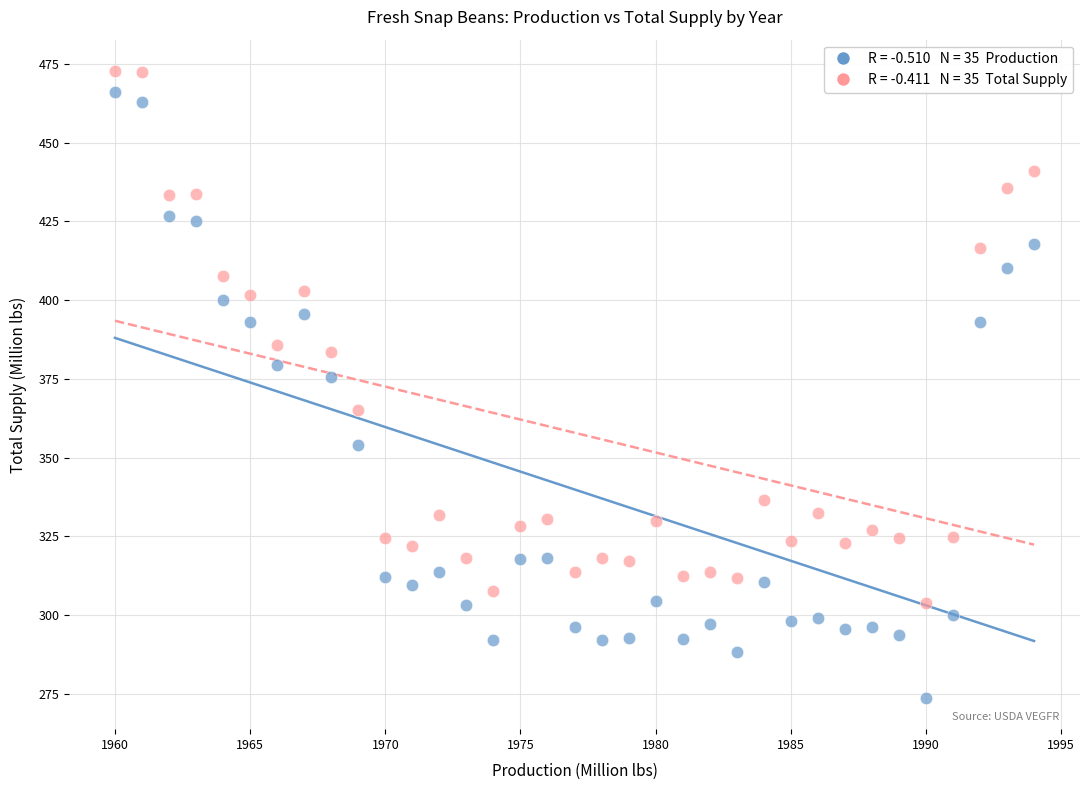

Across all series, what Y value is closest to 373?

375.5